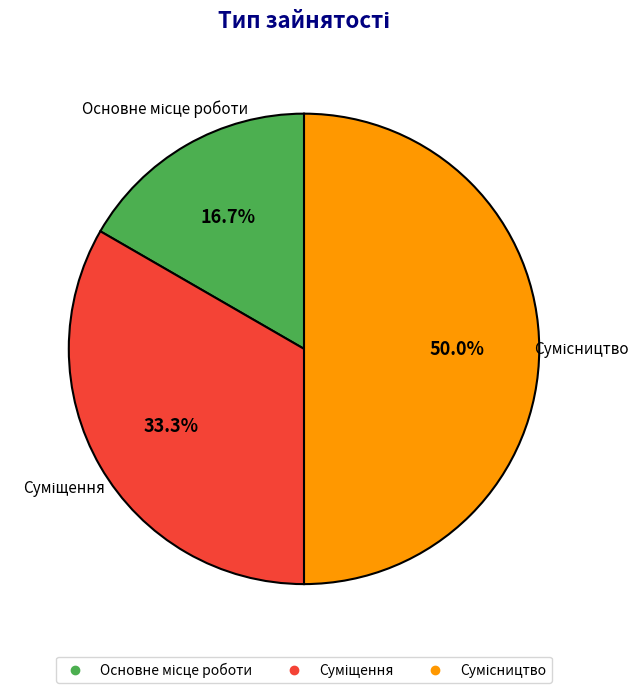

To the nearest percent, what is the average slice percentage?

33%